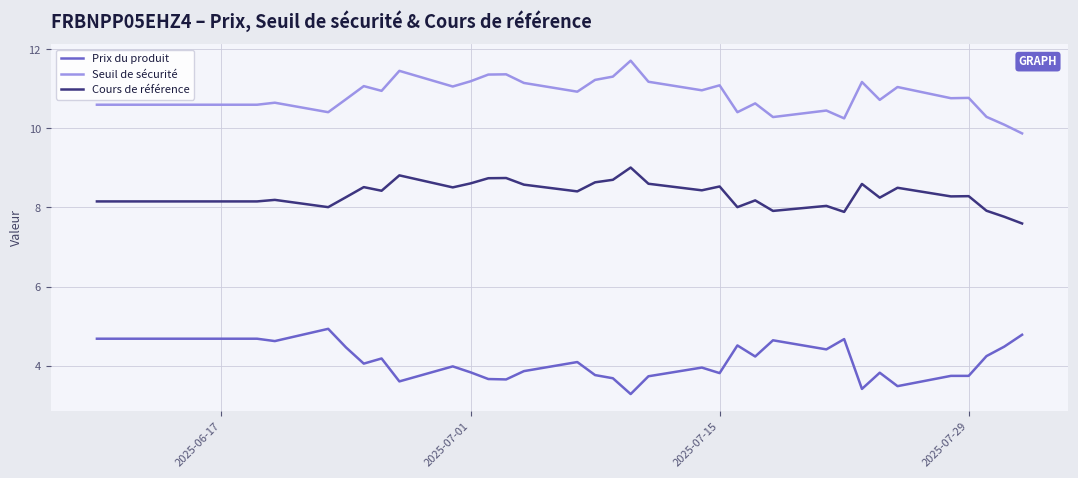

How many lines are shown in the chart?

3